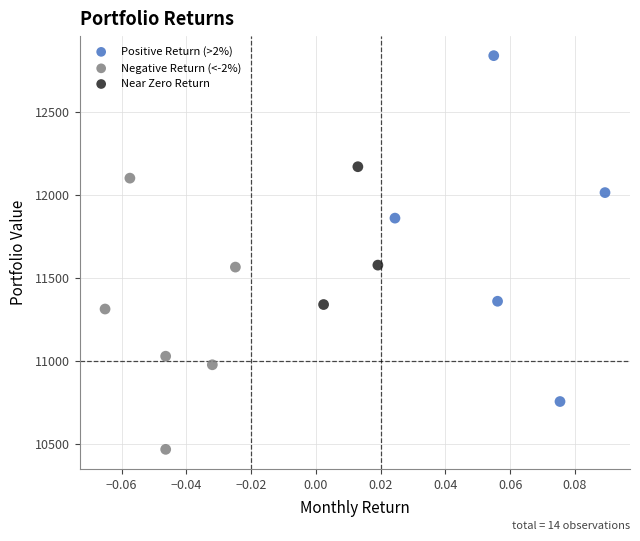

Which series has the widest spread of Y values?

Positive Return (>2%)